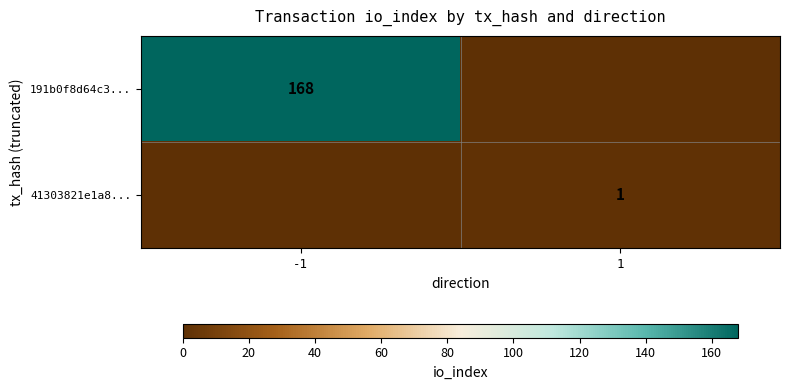

The value of 191b0f8d64c3... at -1 is 168. True or false?

True